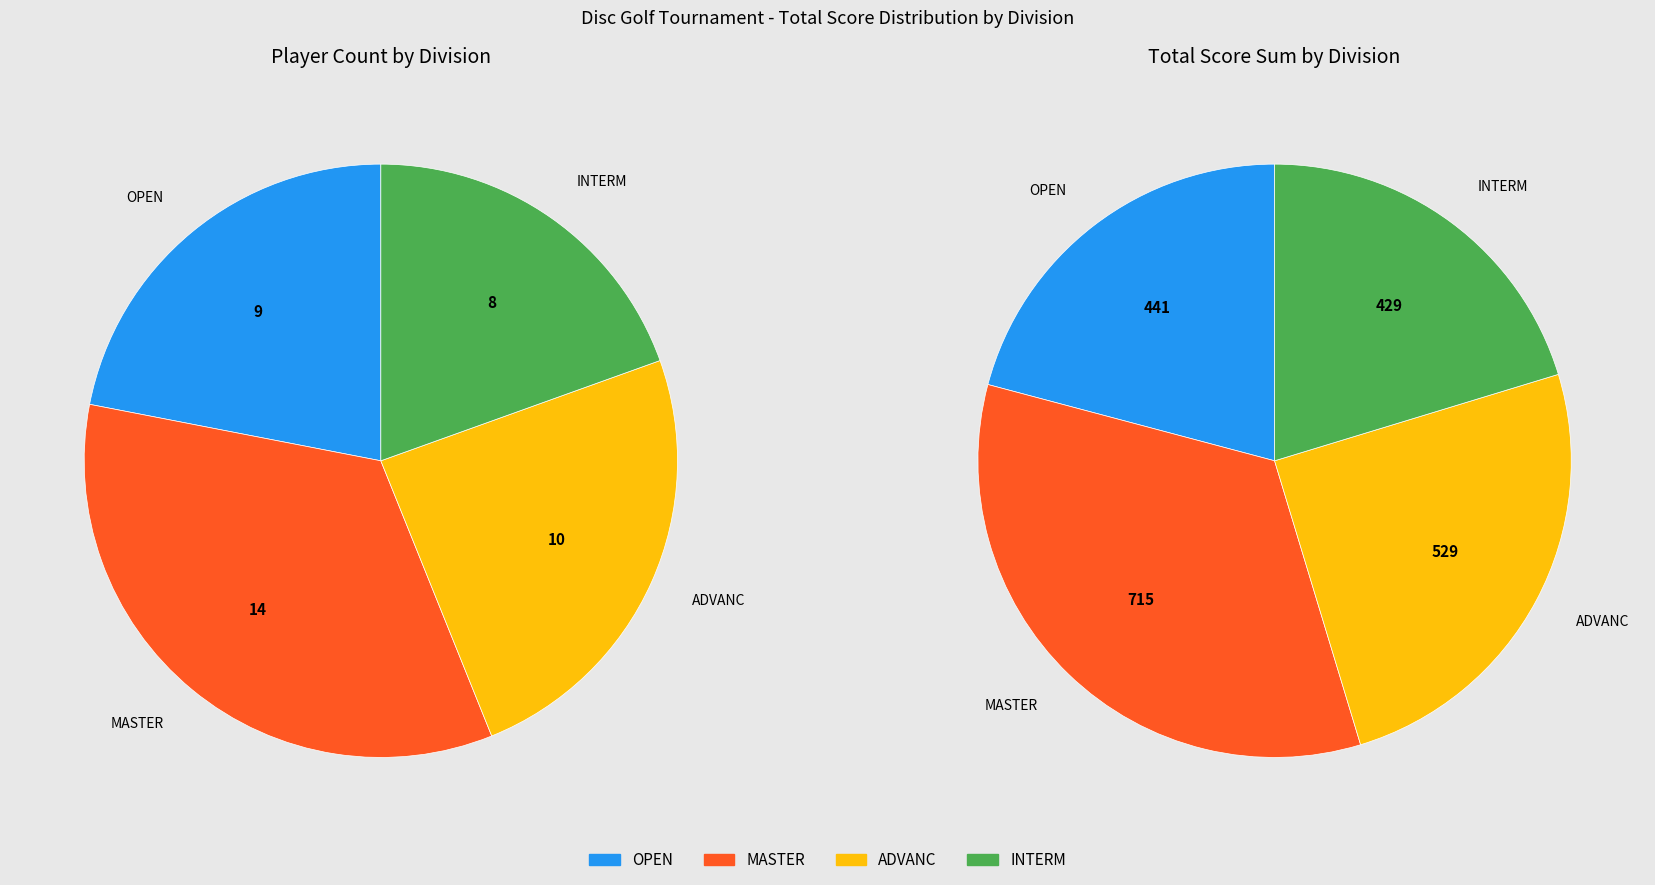

Does ADVANC represent more than half of the total?

No